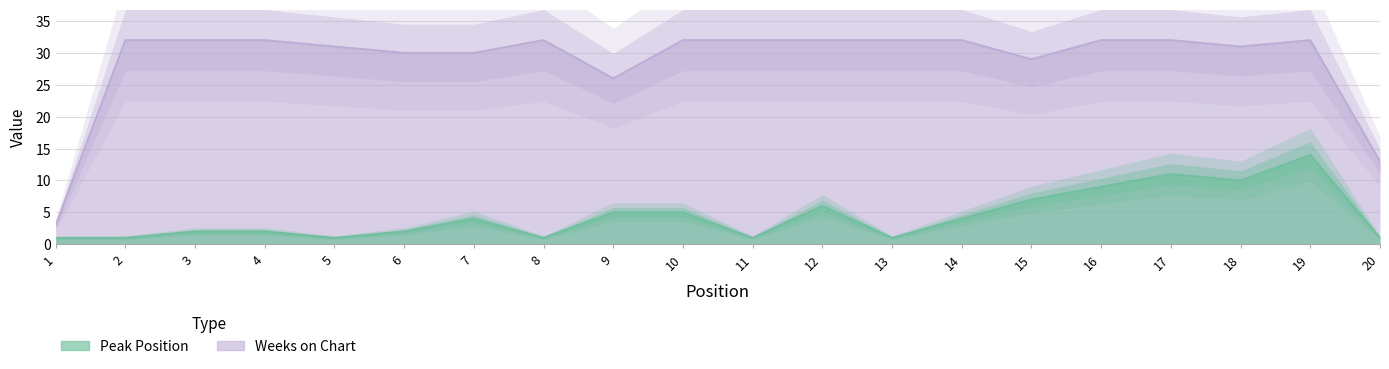

Which series has the widest spread of values?

Weeks on Chart